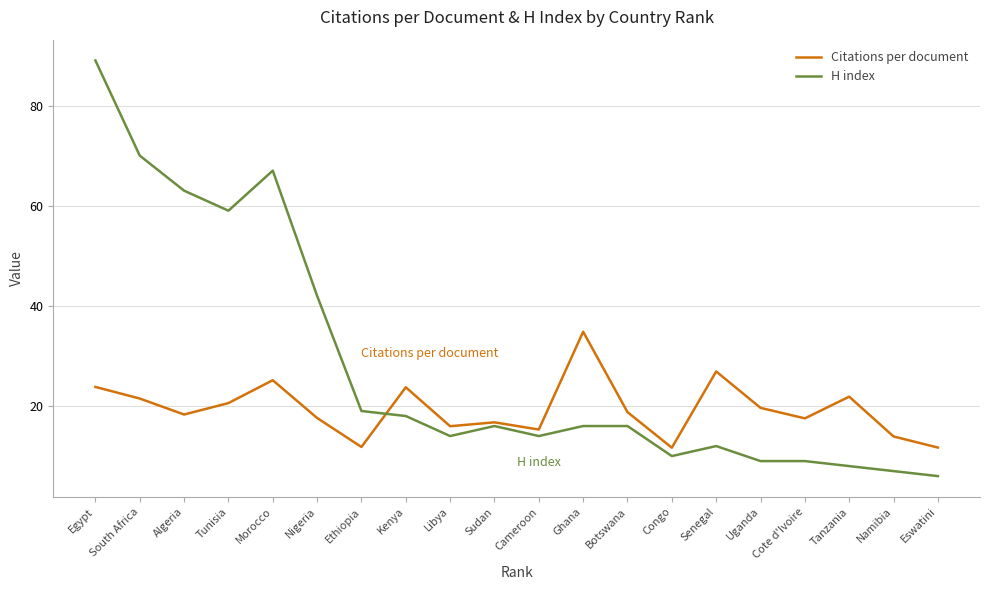

At which category is the sum across all series the highest?

Egypt